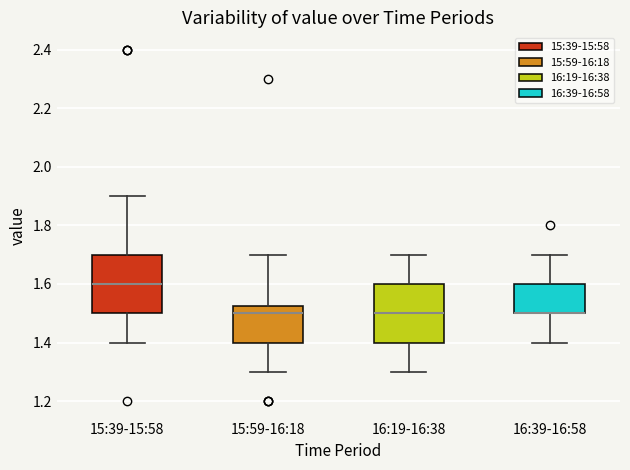

Reading left to right, read every box against the y-axis: the position of its median line, the range the box covers, and the ends of its whiskers. The values are not printed on the chart, so give them approximately, as read against the axis.

15:39-15:58: median 1.60, box 1.50 to 1.70, whiskers 1.40 to 1.90
15:59-16:18: median 1.50, box 1.40 to 1.52, whiskers 1.30 to 1.70
16:19-16:38: median 1.50, box 1.40 to 1.60, whiskers 1.30 to 1.70
16:39-16:58: median 1.50 (drawn on the box's lower edge), box 1.50 to 1.60, whiskers 1.40 to 1.70